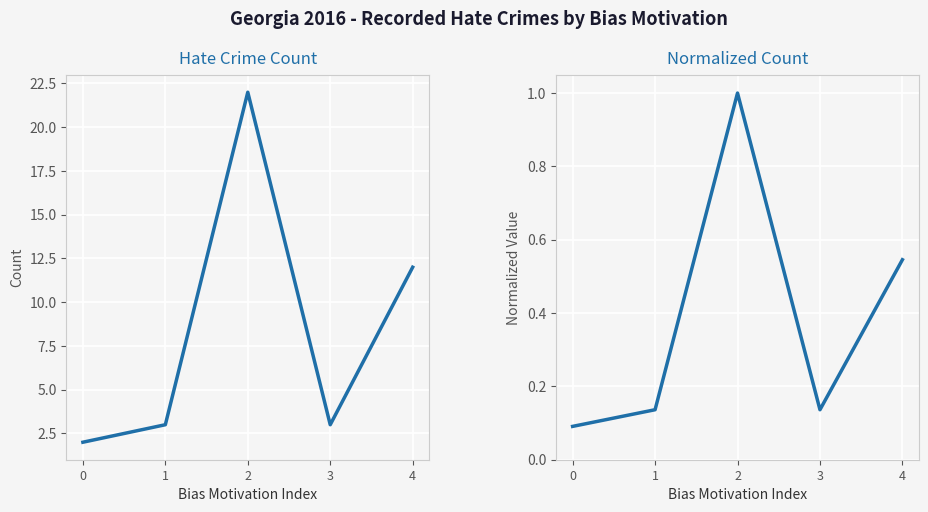

Reading right to left, what are all the values shown in this chart?

Recorded by Police: 12.0	3.0	22.0	3.0	2.0
Normalized Count: 0.5	0.1	1.0	0.1	0.1